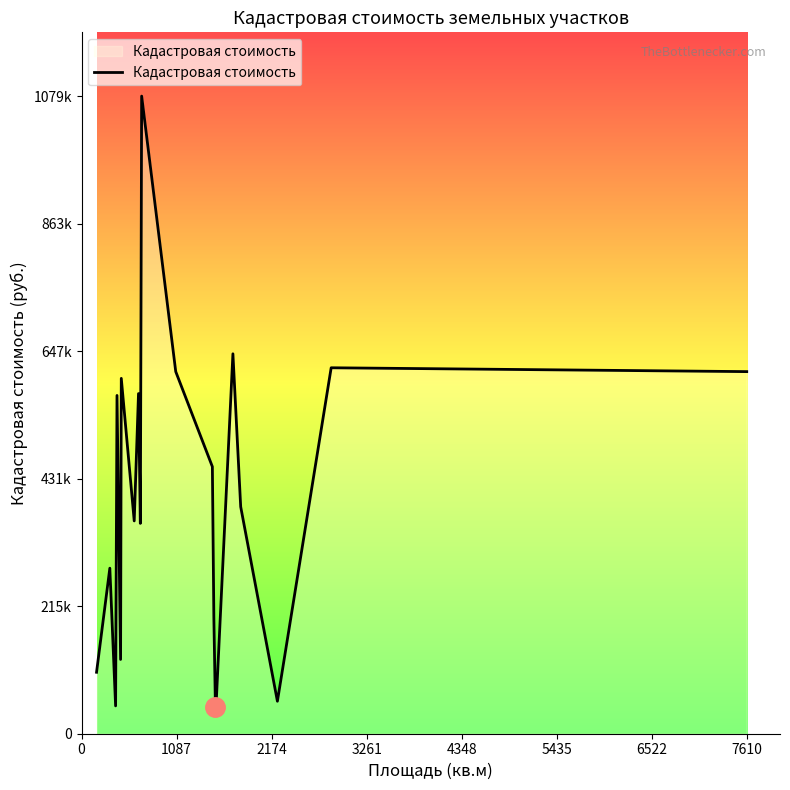

Is this an area chart (filled region under the line)?

Yes